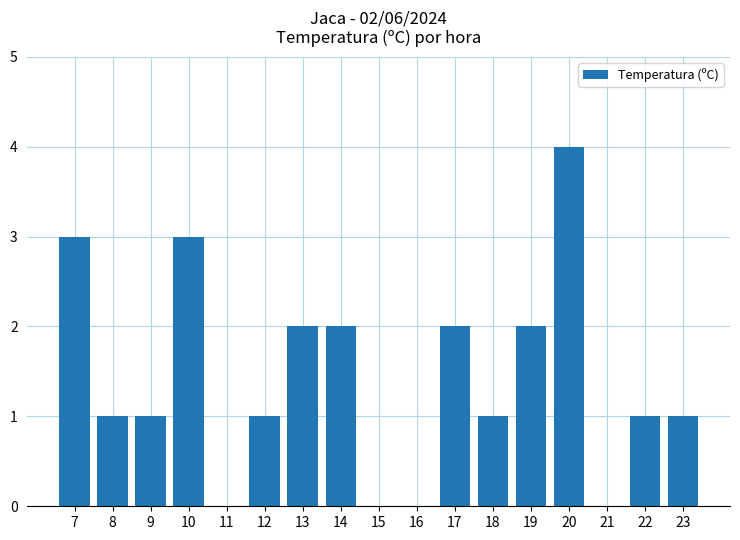

Which category has the highest value across all series?

20